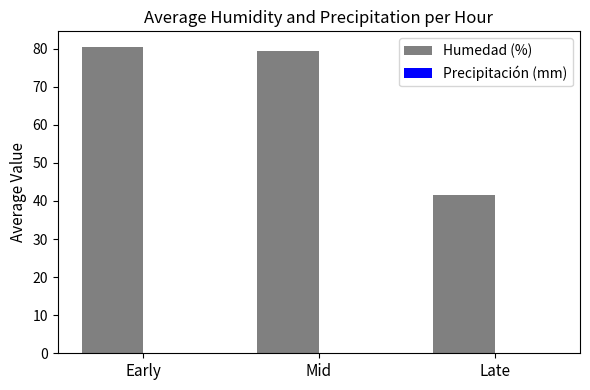

What is the total value across all series at Early?

80.5